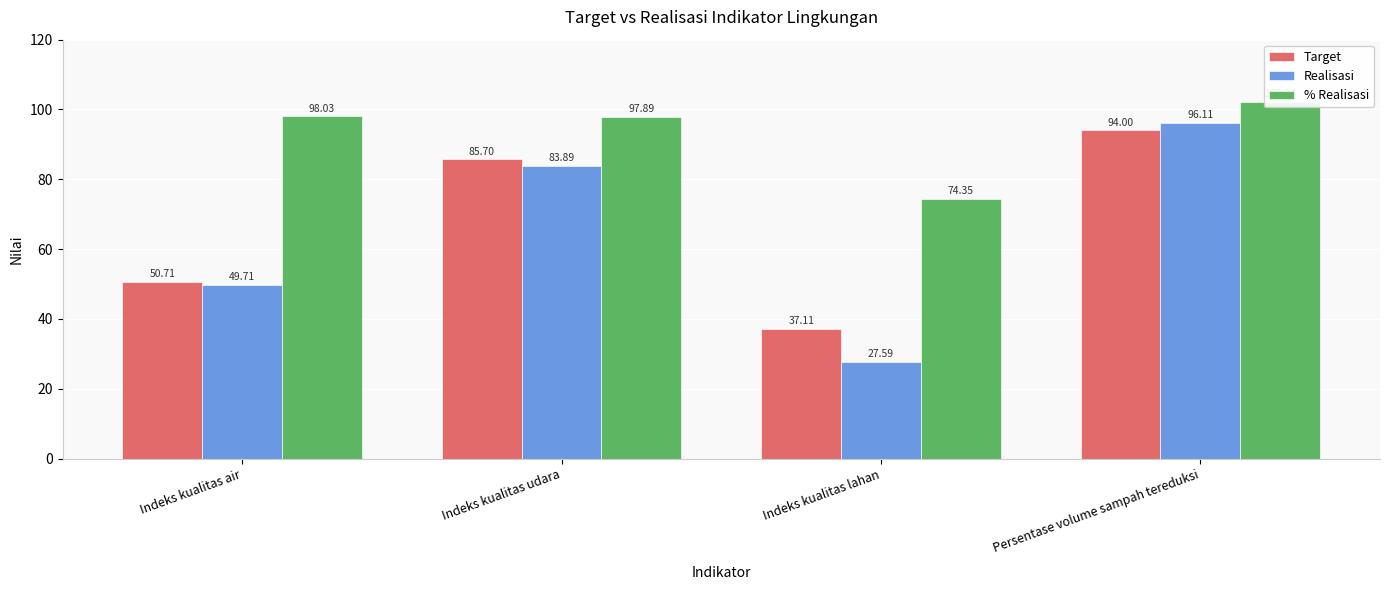

At which category is the sum across all series the highest?

Persentase volume sampah tereduksi